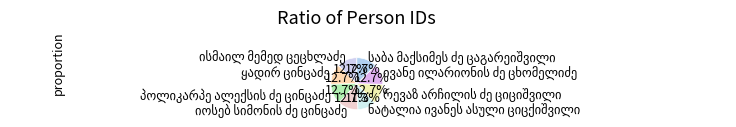

Is there any slice that represents more than half of the pie?

No